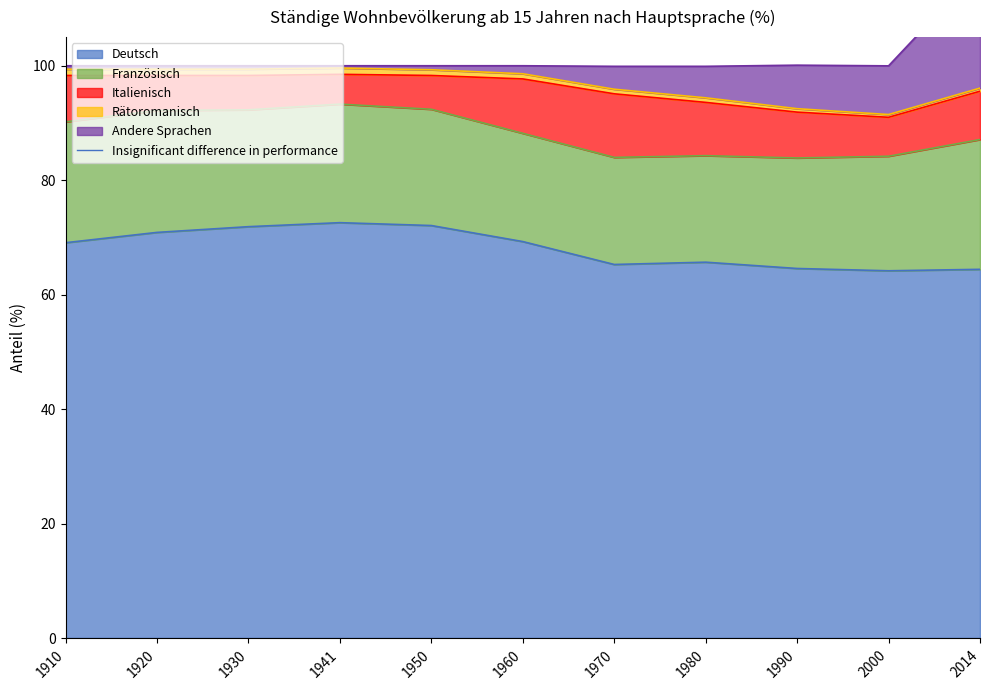

In Italienisch, how many points are higher than both neighbors (excluding endpoints)?

1